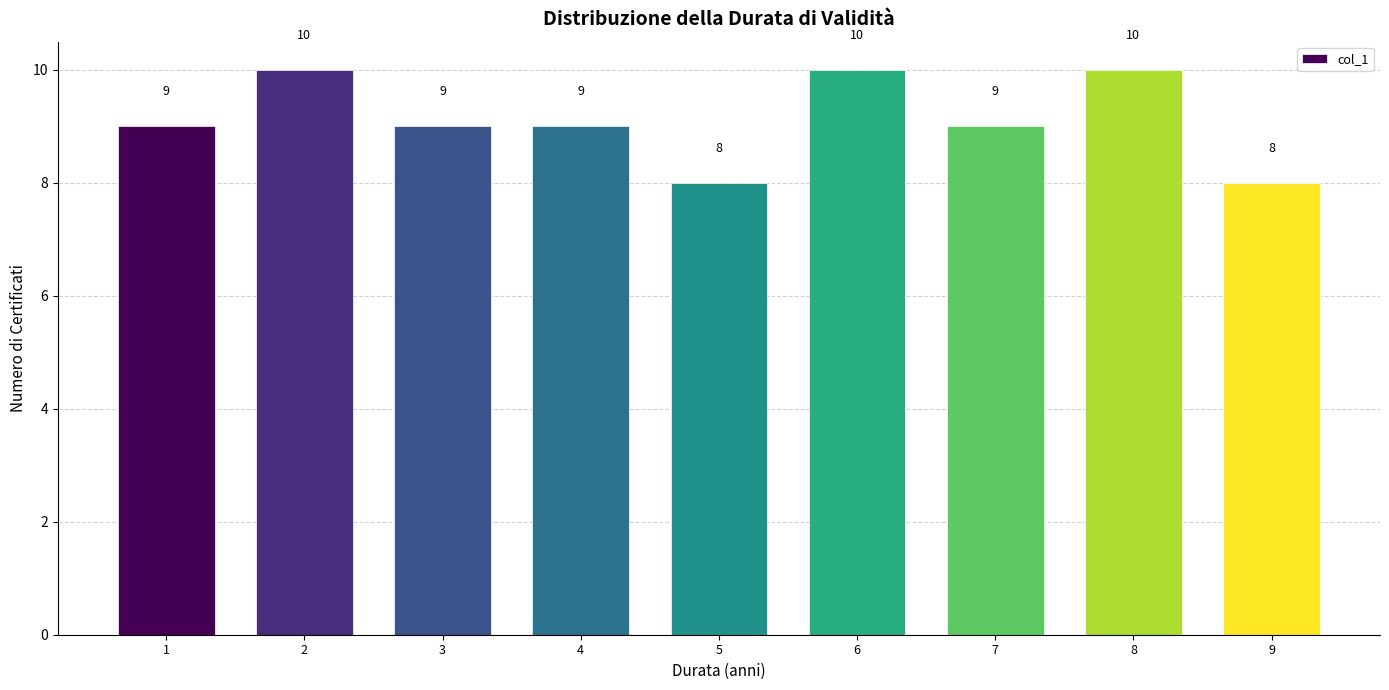

Reading left to right, extract all data points from this chart.

1=9	2=10	3=9	4=9	5=8	6=10	7=9	8=10	9=8